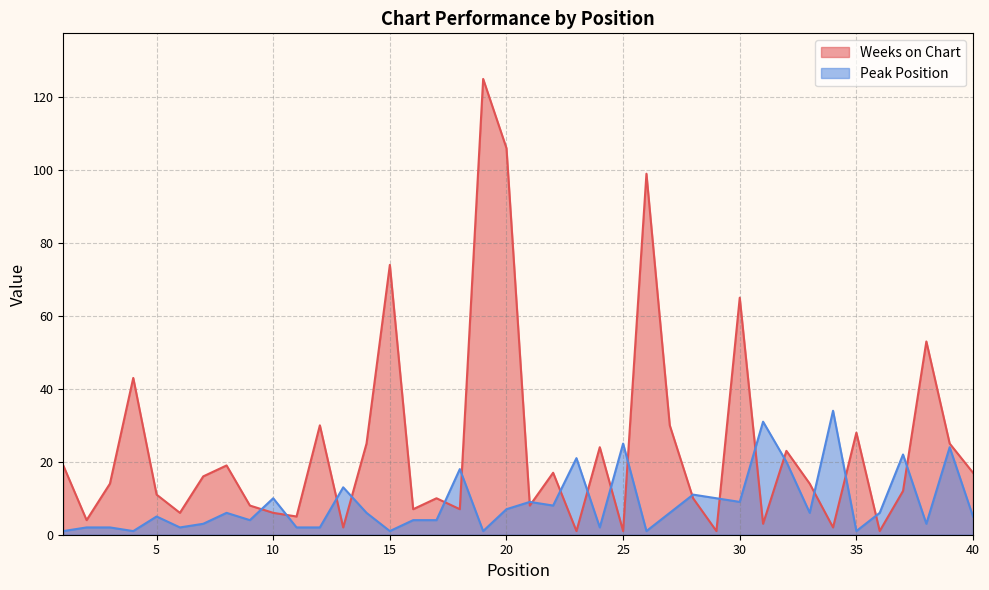

At how many categories does at least one series exceed 105?

2